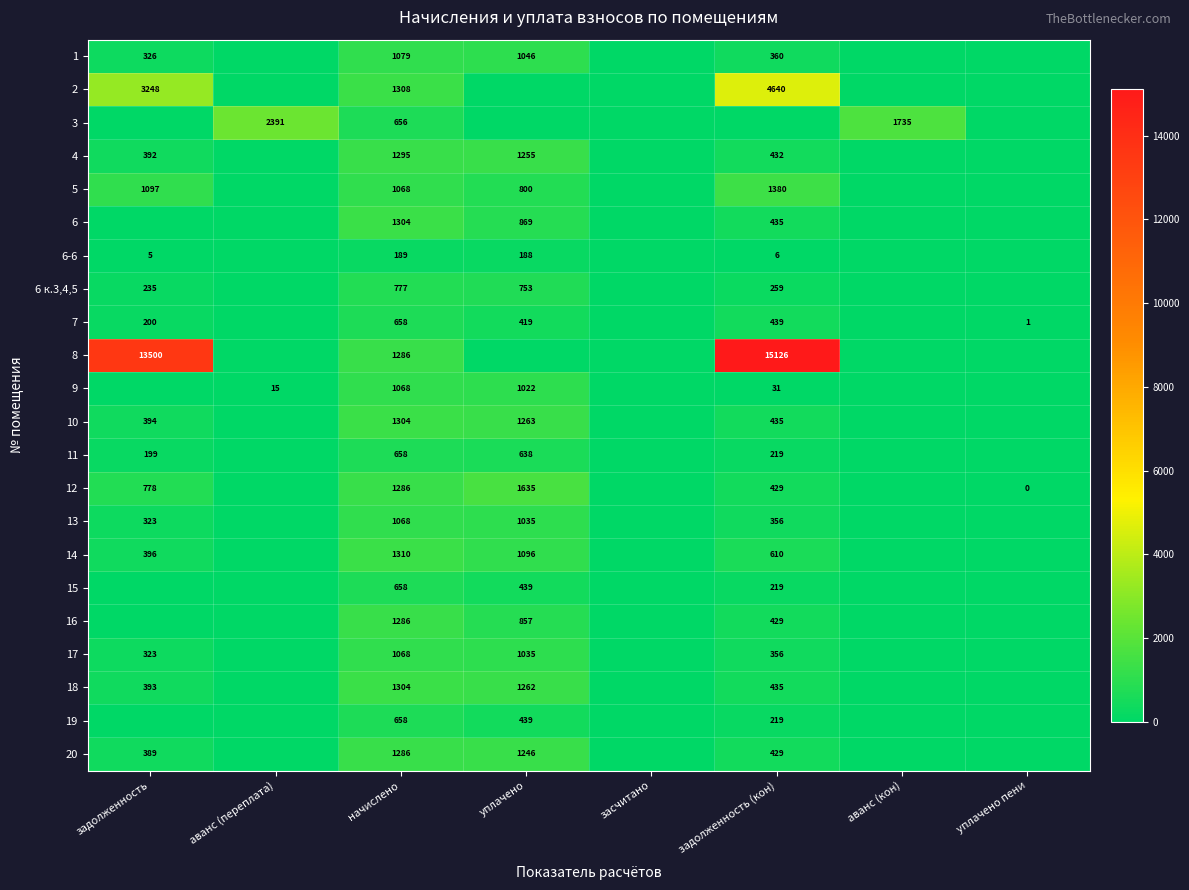

What is the sum of the 19 values at задолженность (кон) and уплачено?

658